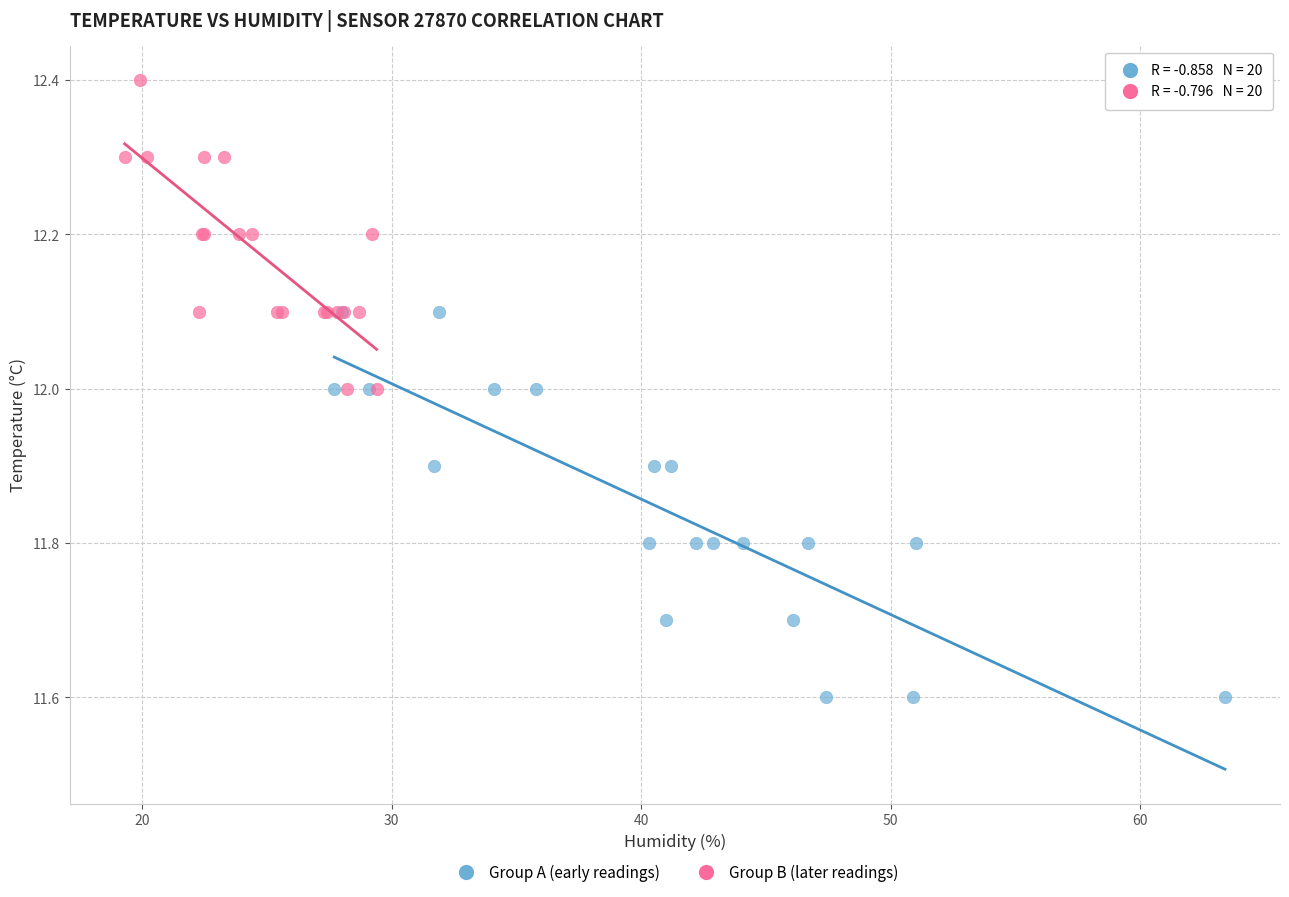

What are all the series names shown in the legend?

Group A (early readings), Group B (later readings)